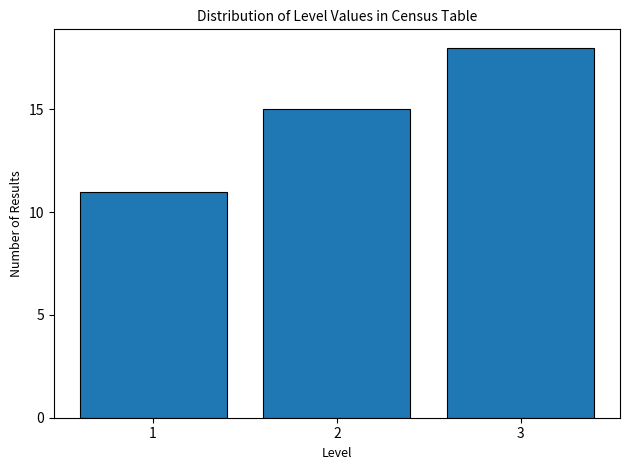

Reading left to right, extract all data points from this chart.

1=11	2=15	3=18